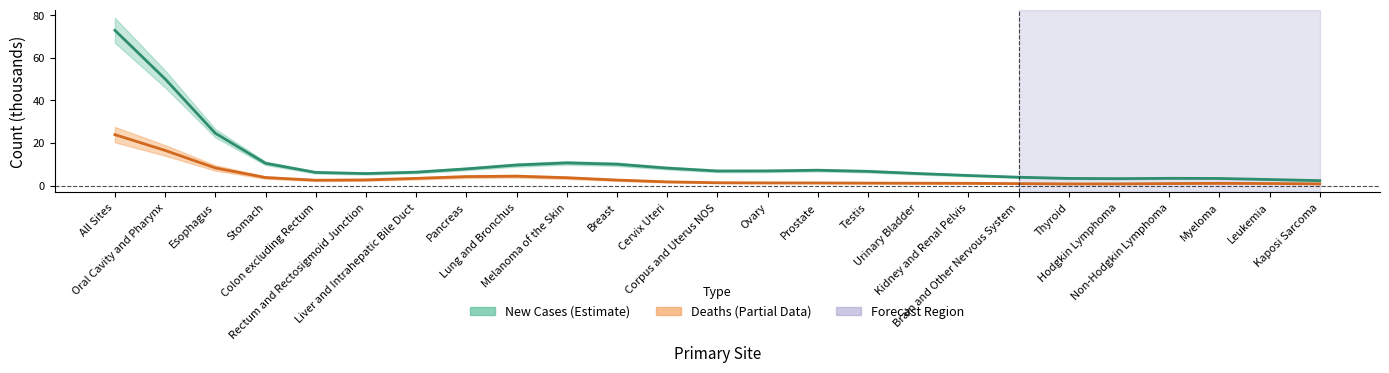

Reading right to left, what are all the values shown in this chart?

New Cases (Estimate): 2.3	2.9	3.4	3.4	3.3	3.4	3.9	4.7	5.7	6.7	7.2	6.9	6.9	8.2	10.0	10.7	9.7	7.8	6.3	5.7	6.2	10.5	24.6	50.1	72.9
Deaths (Partial Data): 0.8	1.0	1.1	1.0	0.8	0.8	0.9	1.1	1.1	1.2	1.3	1.3	1.4	1.8	2.6	3.7	4.4	4.2	3.4	2.7	2.5	3.8	8.3	16.5	23.9